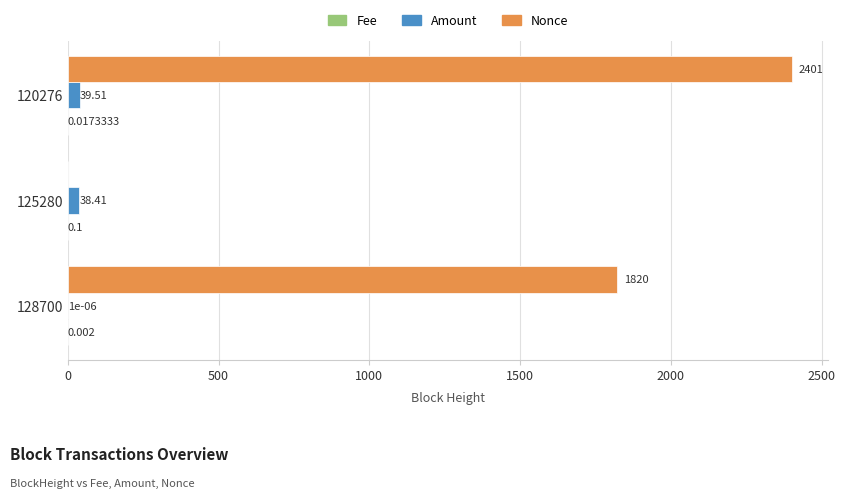

Which series changed the most between 125280 and 120276?

Nonce